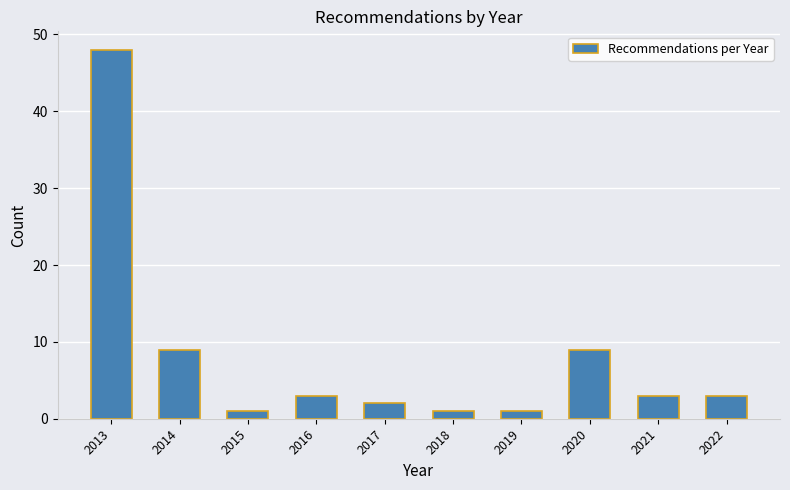

Reading left to right, what are all the values shown in this chart?

48	9	1	3	2	1	1	9	3	3